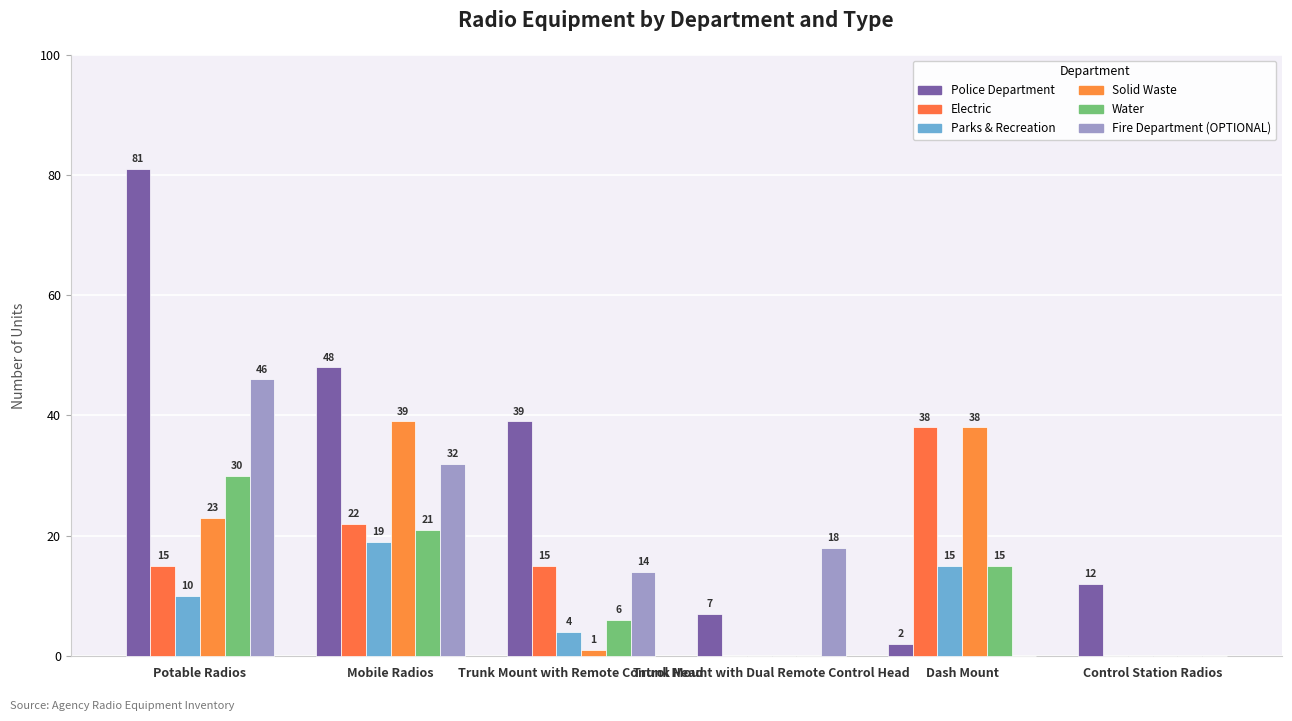

What is the sum of the Solid Waste values at Potable Radios and Trunk Mount with Dual Remote Control Head?

23